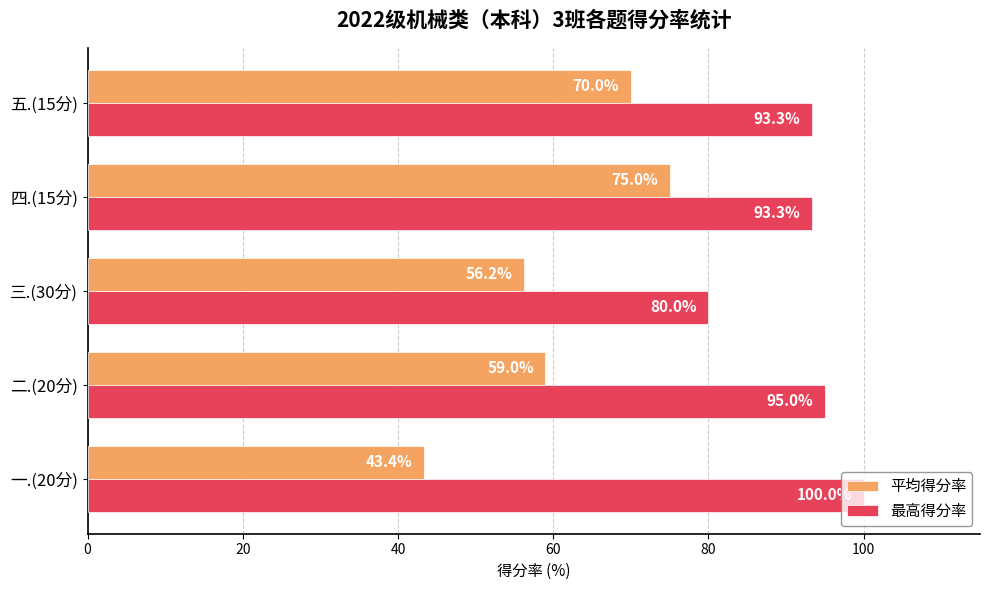

Which series has the largest range (max minus min)?

平均得分率